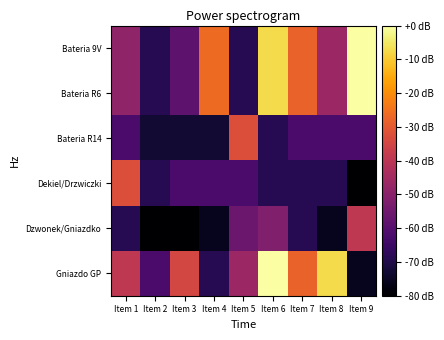

Which series changed the most between Item 3 and Item 4?

Gniazdo GP